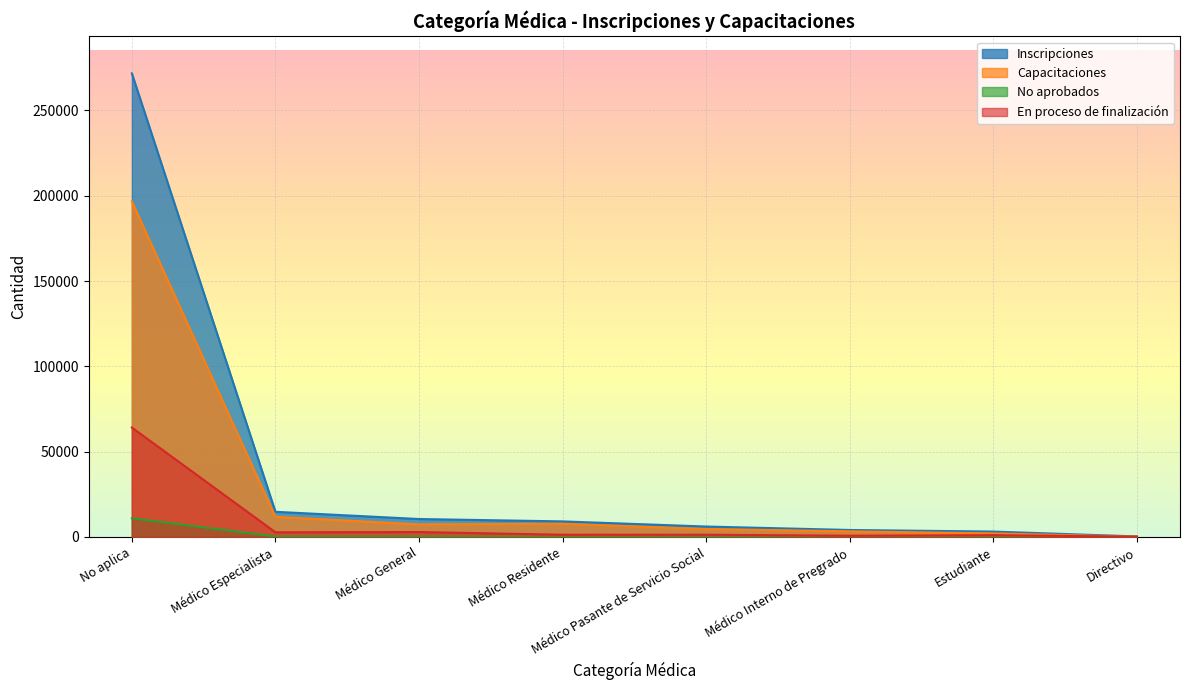

True or false: No aprobados and Capacitaciones intersect in this chart.

False